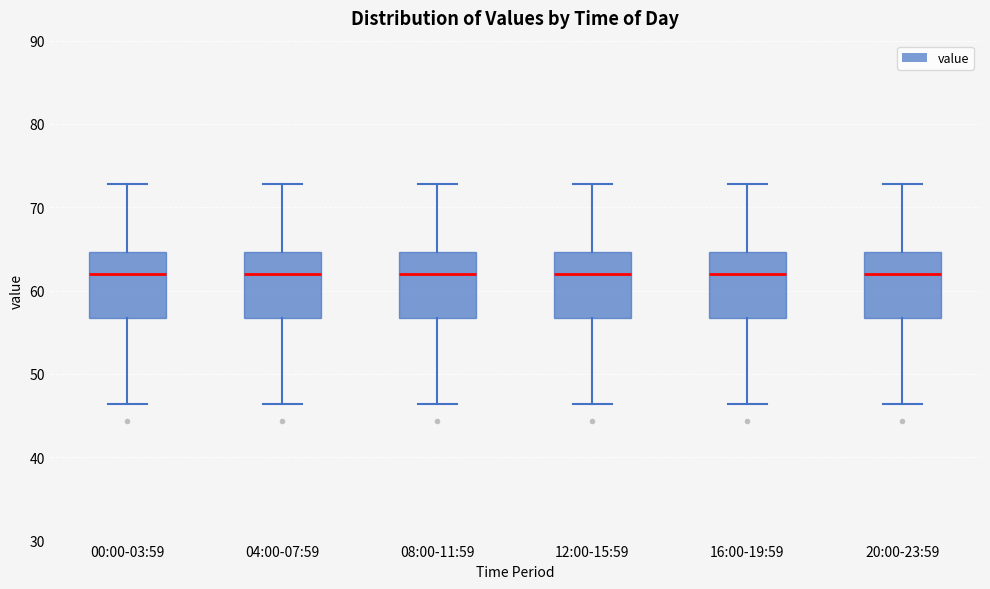

Reading left to right, transcribe this box plot: for each box, give where its median line is, the range the box spans, and where its two whiskers end, as read against the y-axis. The values are not printed on the chart, so give them approximately, as read against the axis.

00:00-03:59: median 62, box 57 to 65, whiskers 46 to 73
04:00-07:59: median 62, box 57 to 65, whiskers 46 to 73
08:00-11:59: median 62, box 57 to 65, whiskers 46 to 73
12:00-15:59: median 62, box 57 to 65, whiskers 46 to 73
16:00-19:59: median 62, box 57 to 65, whiskers 46 to 73
20:00-23:59: median 62, box 57 to 65, whiskers 46 to 73